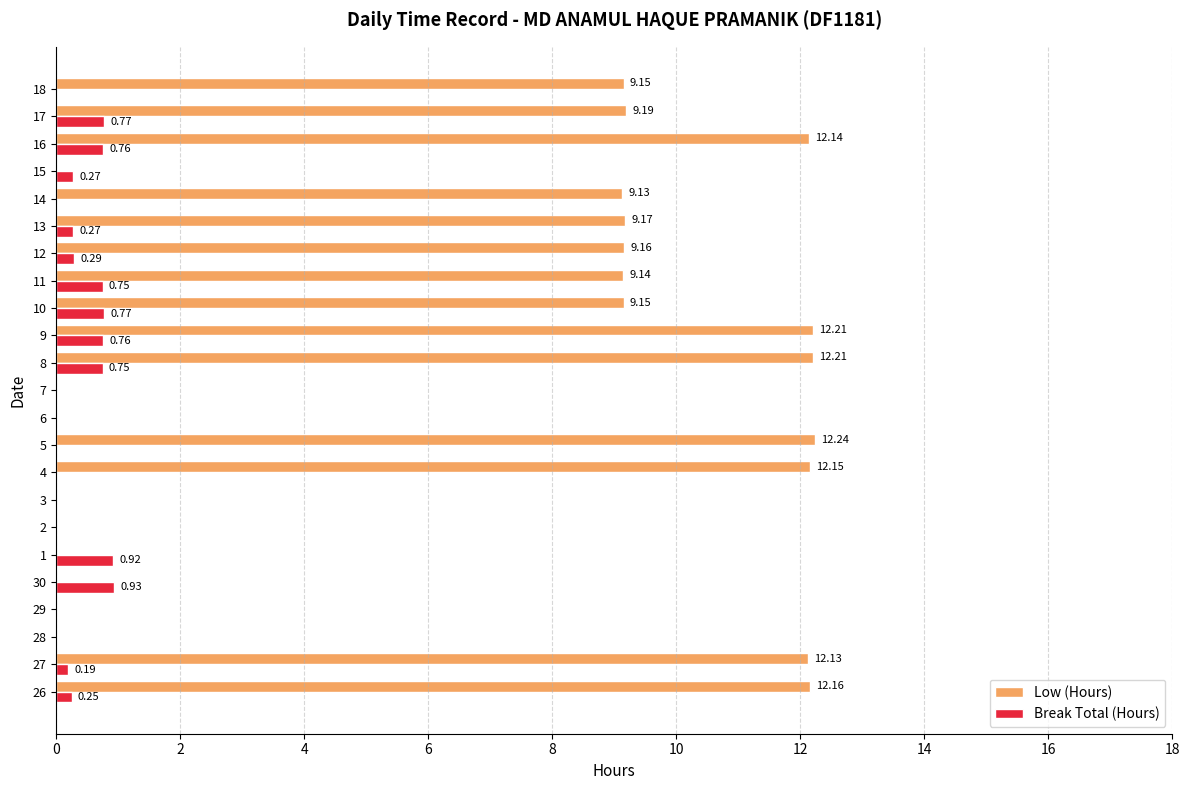

Which series changed the most between 4 and 16?

Break Total (Hours)